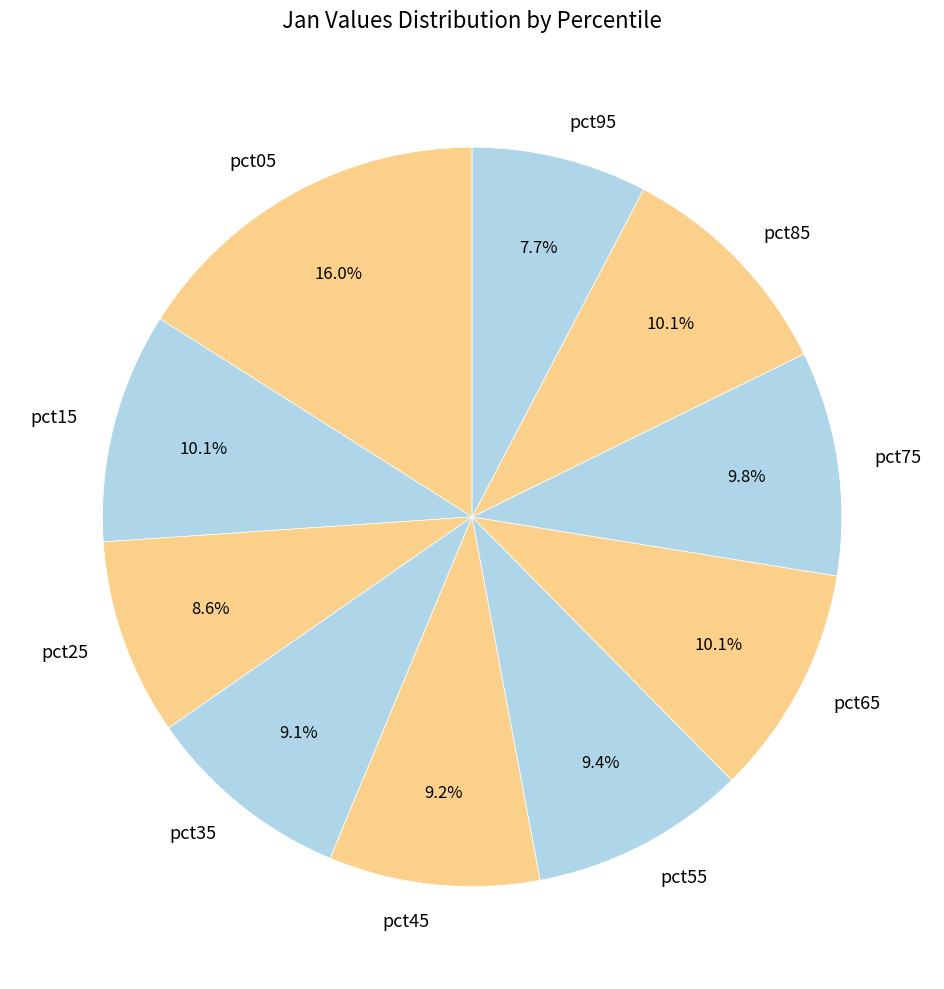

To the nearest percent, what portion does pct75 represent?

10%